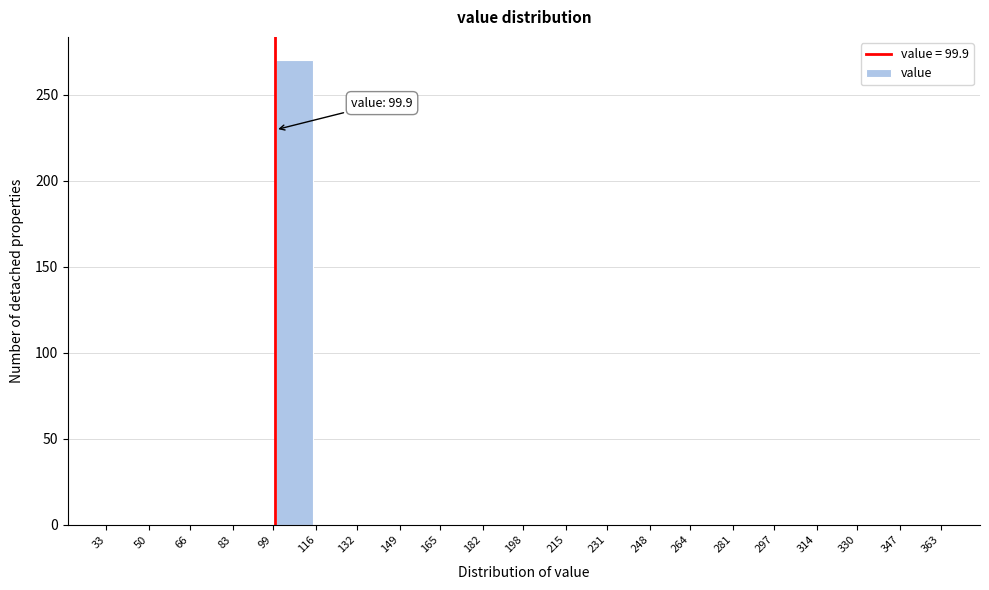

Which range on the x-axis has the tallest bar?

99 to 116